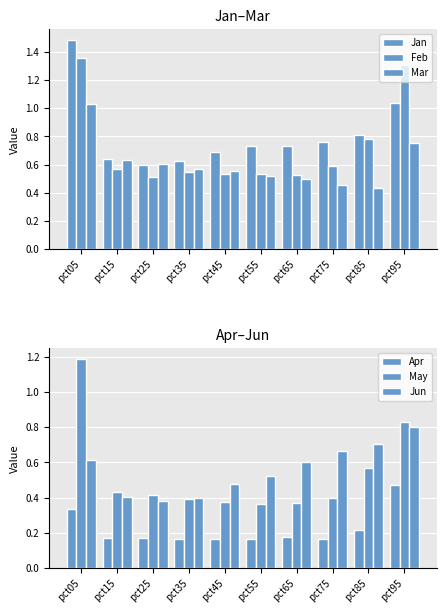

At how many categories does at least one series exceed 0?

10